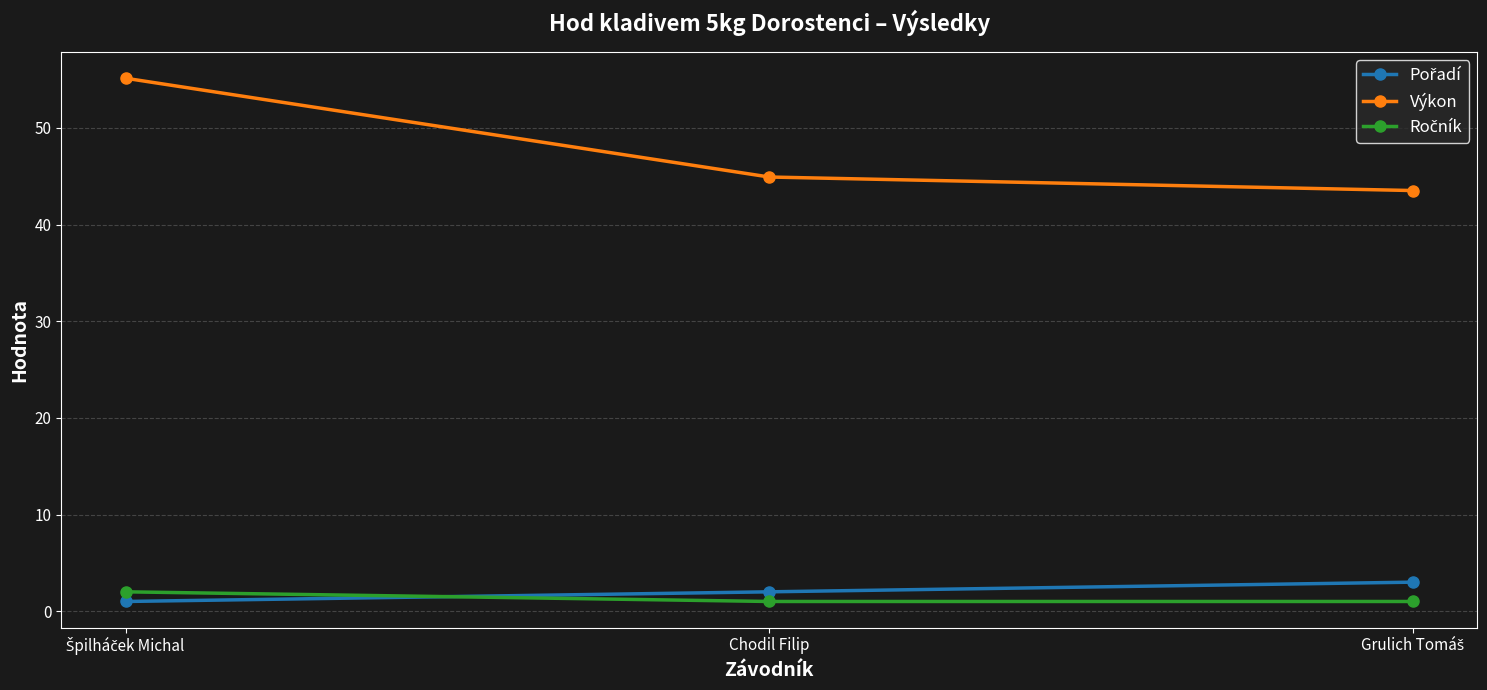

Which series has the widest spread of values?

Výkon